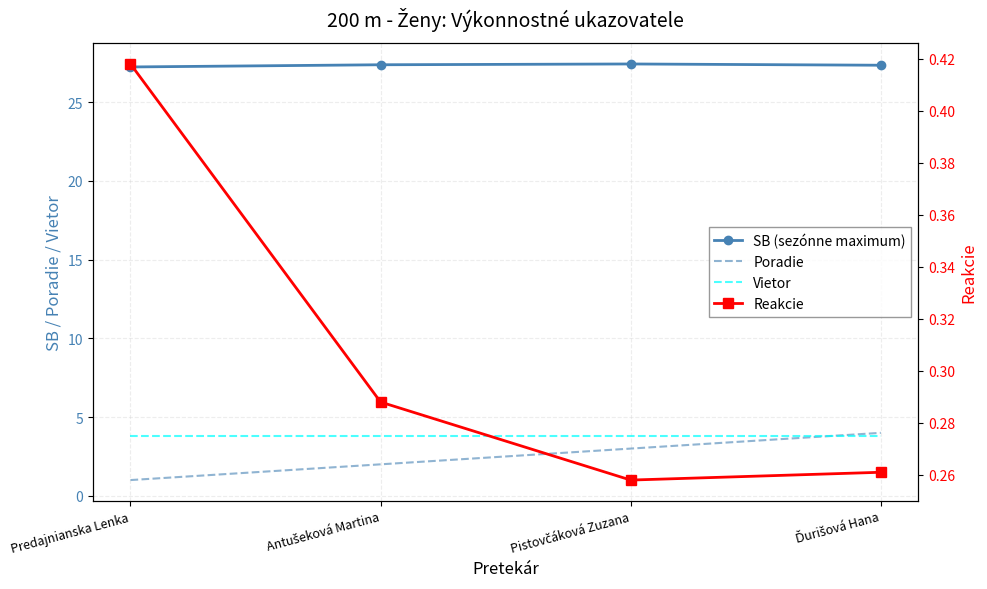

At which category is the sum across all series the highest?

Ďurišová Hana